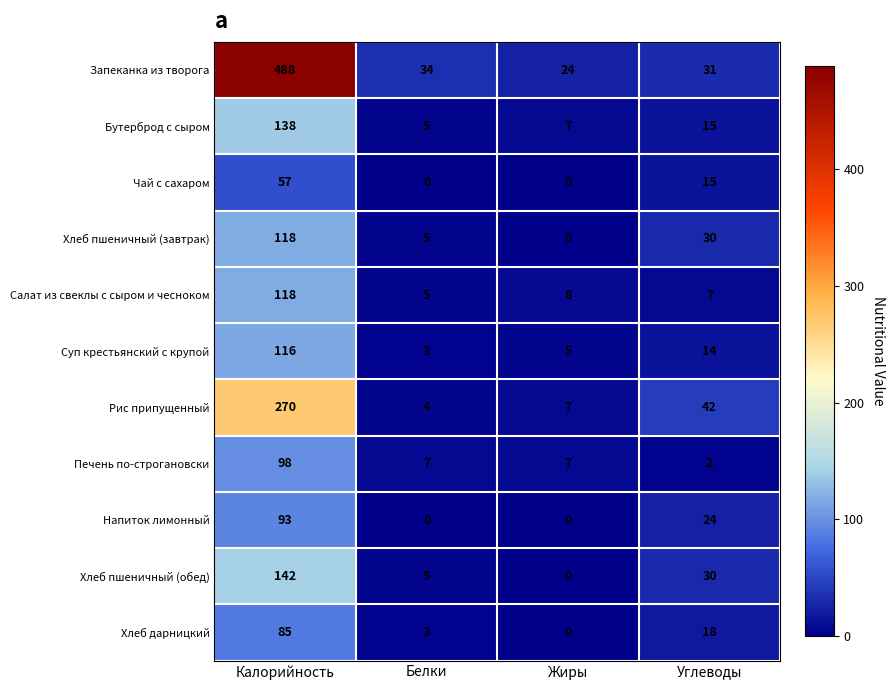

What is the sum of the Рис припущенный values at Жиры and Калорийность?

277